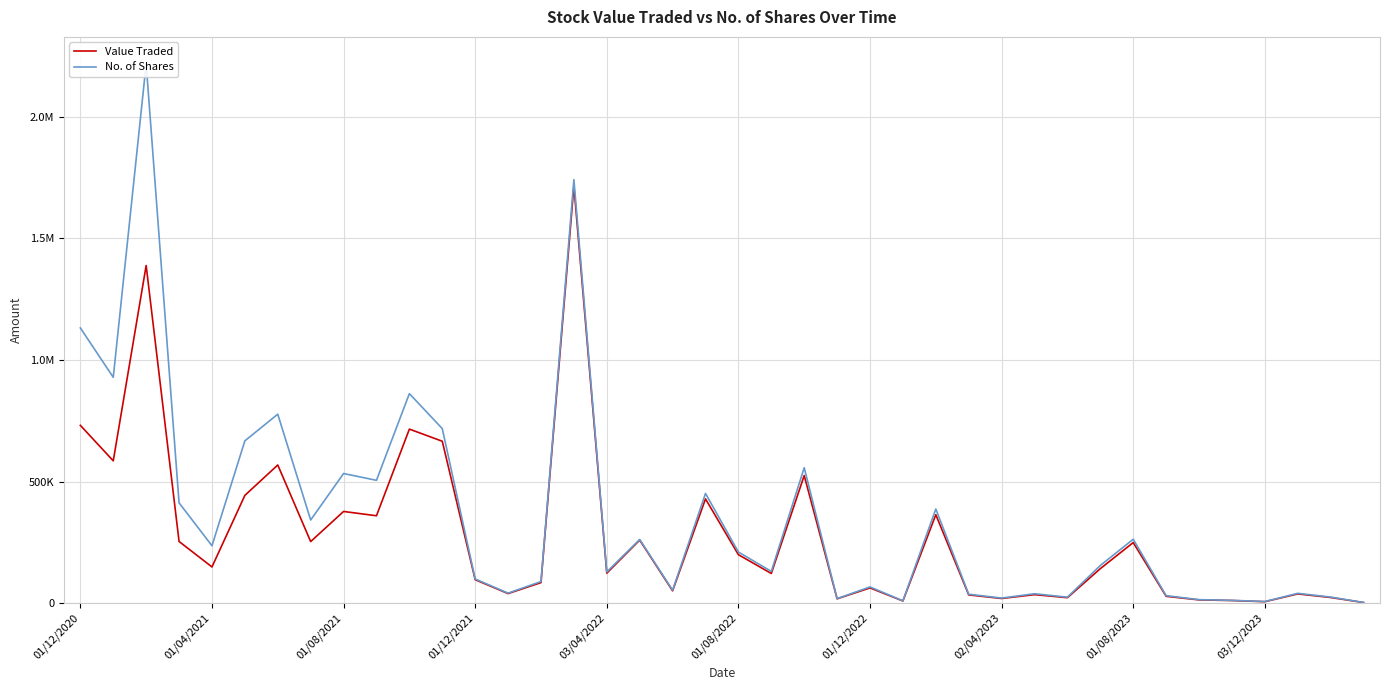

What is the maximum value shown in the chart?

2217966